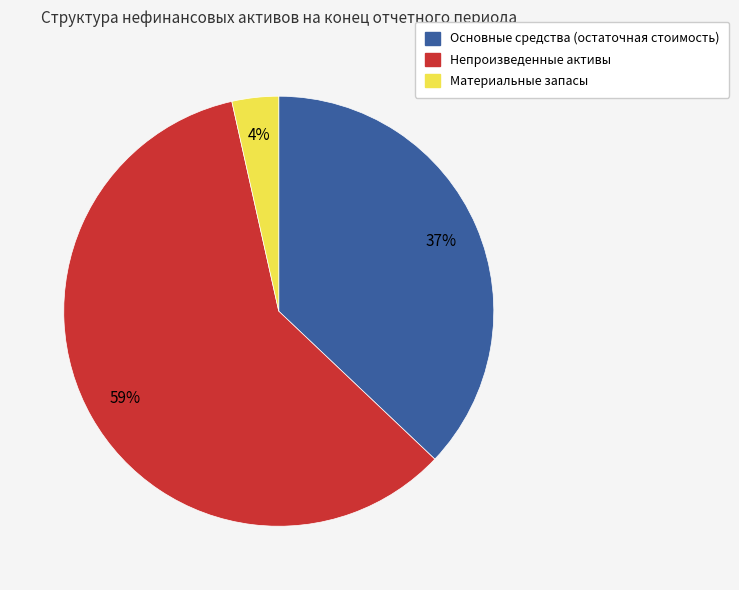

Is Материальные запасы the majority of the pie?

No